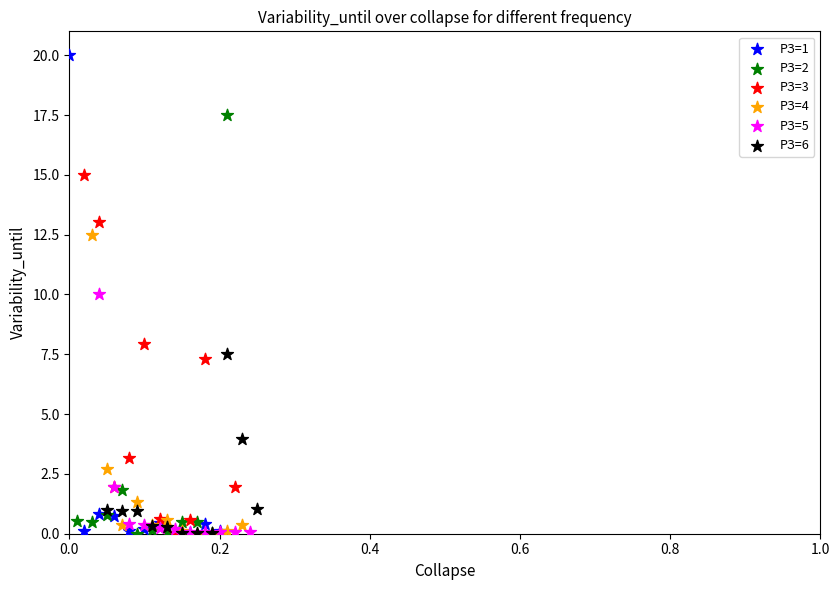

Which series contains the highest Y value?

РЗ=1